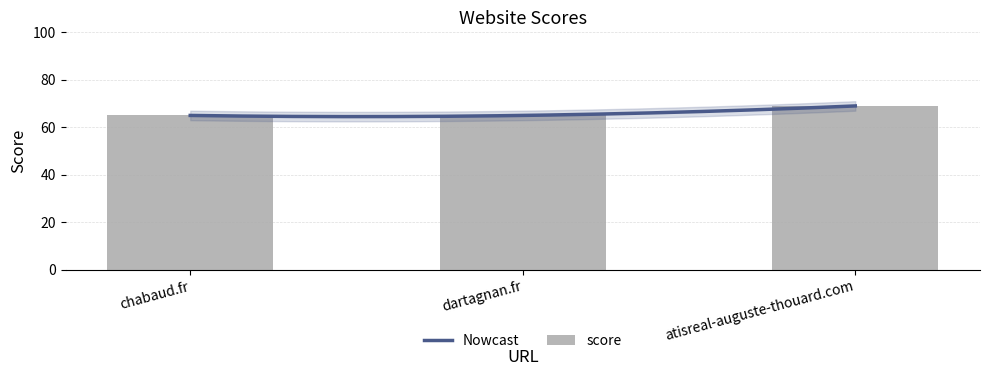

What is the smallest value displayed?

65